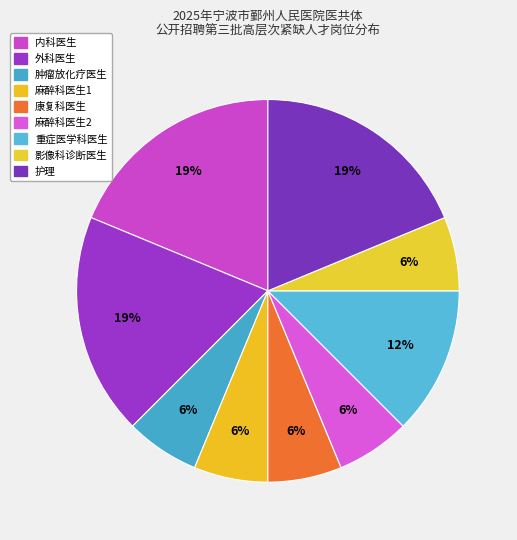

Which has a higher value, 外科医生 or 重症医学科医生?

外科医生